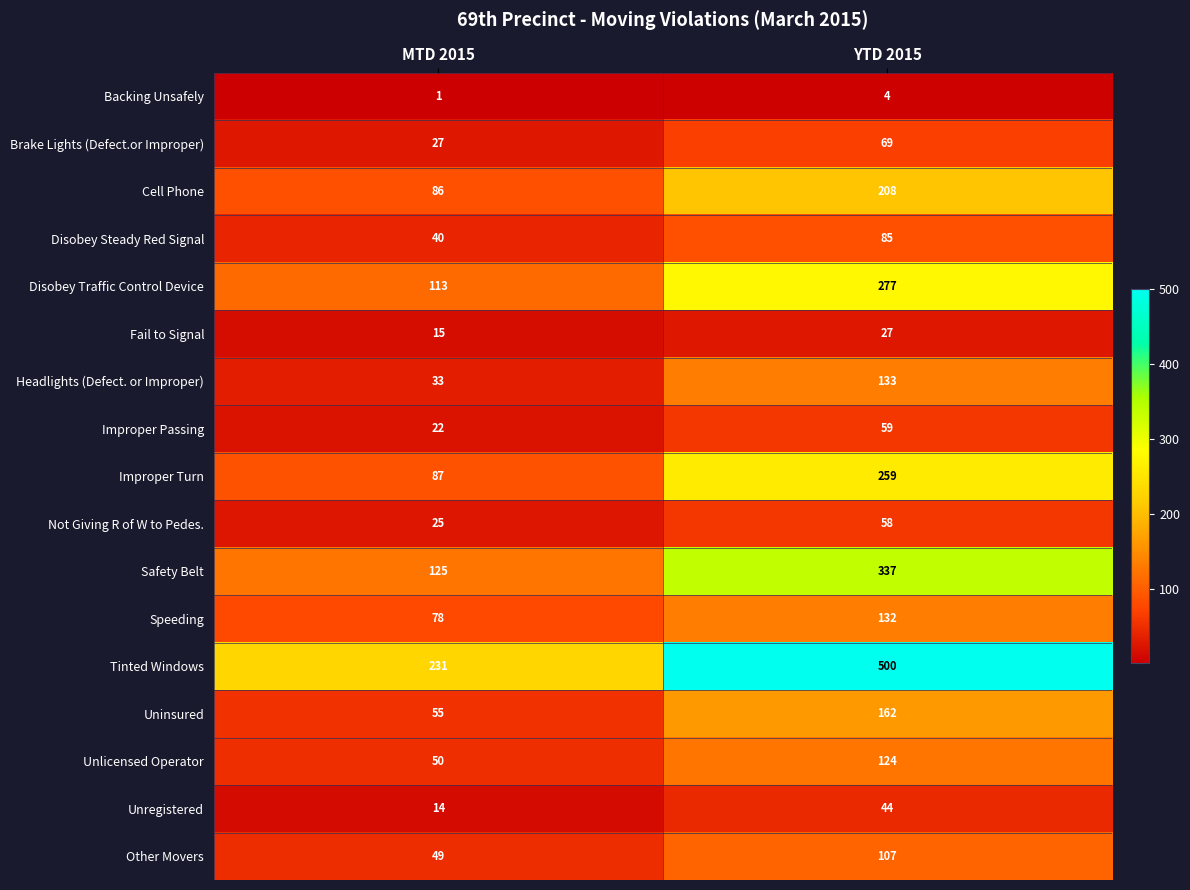

Count the number of categories in the chart.

2